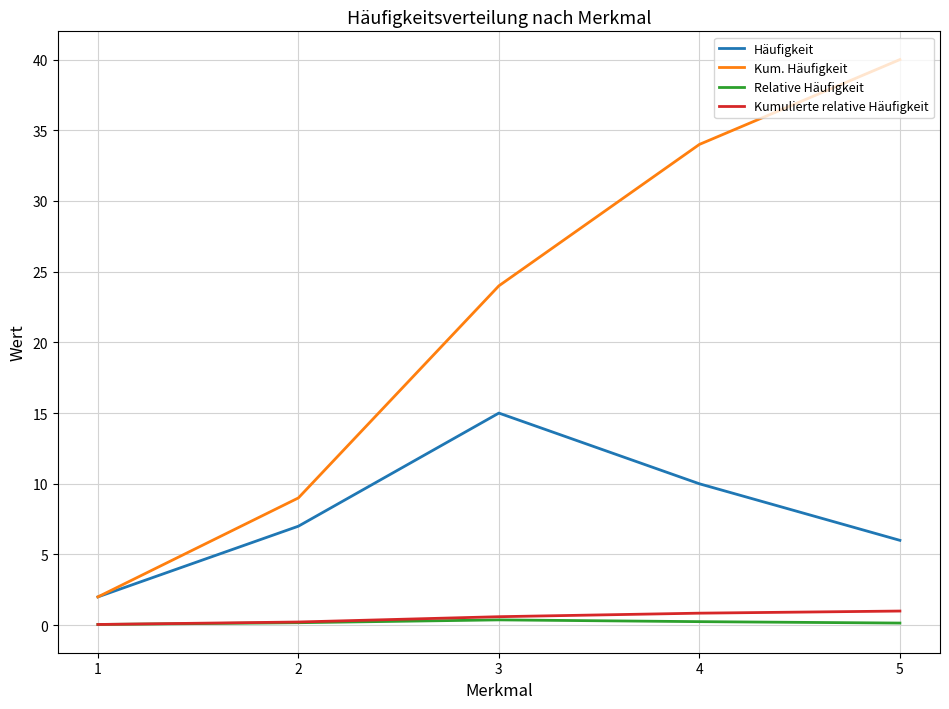

True or false: Relative Häufigkeit and Kum. Häufigkeit intersect in this chart.

False